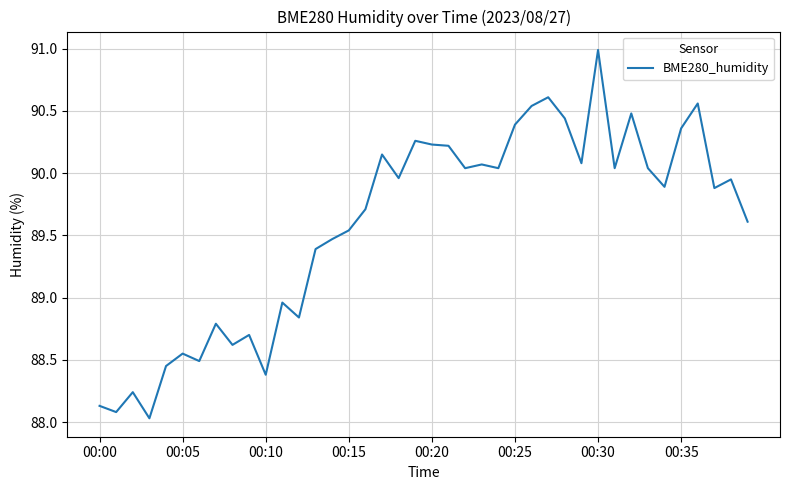

What is the smallest value displayed?

88.0